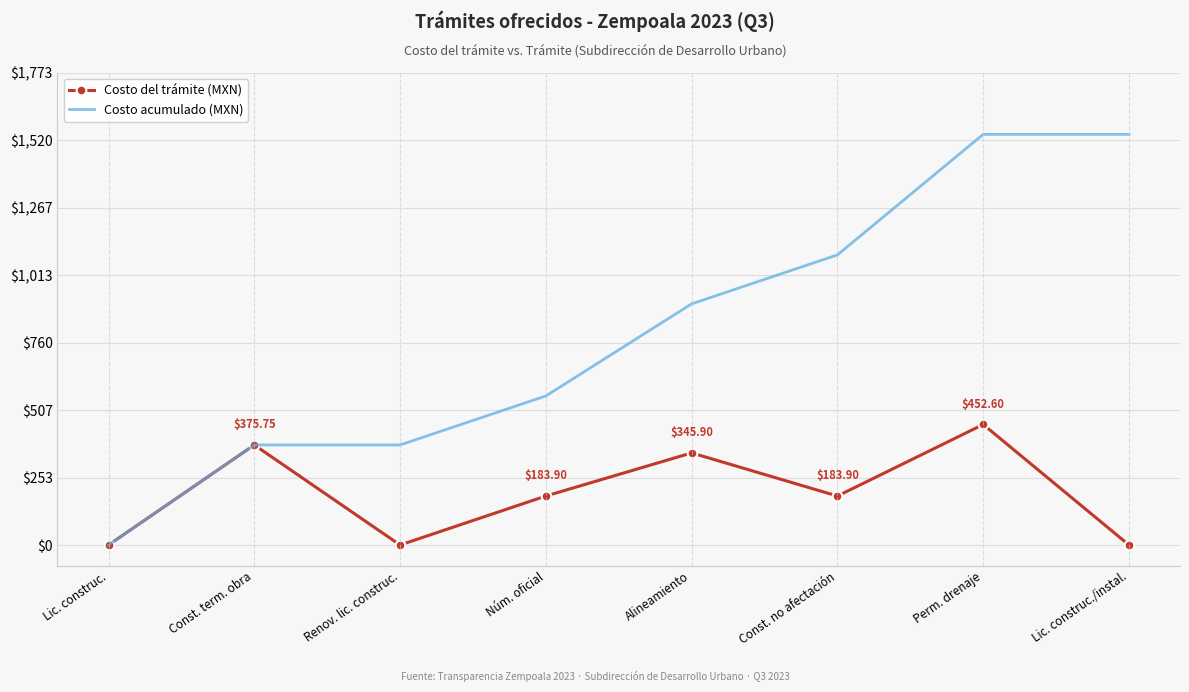

Which series has the largest total across all categories?

Costo acumulado (MXN)